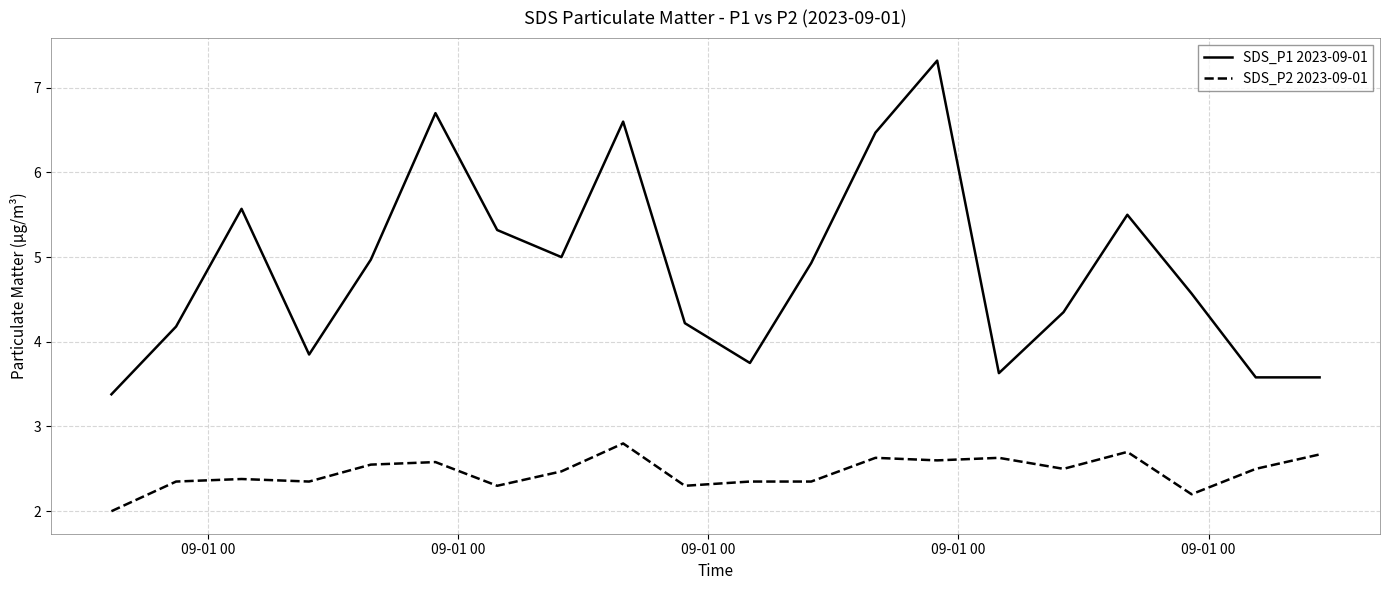

What is the difference between the maximum and minimum values in the SDS_P1 2023-09-01 series?

3.9